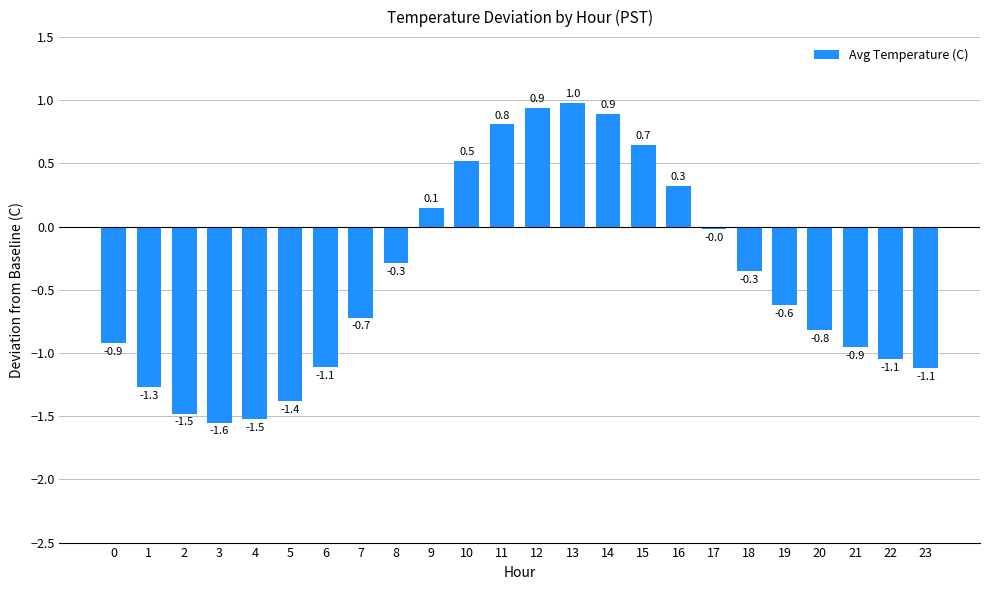

Which category has the highest value across all series?

13